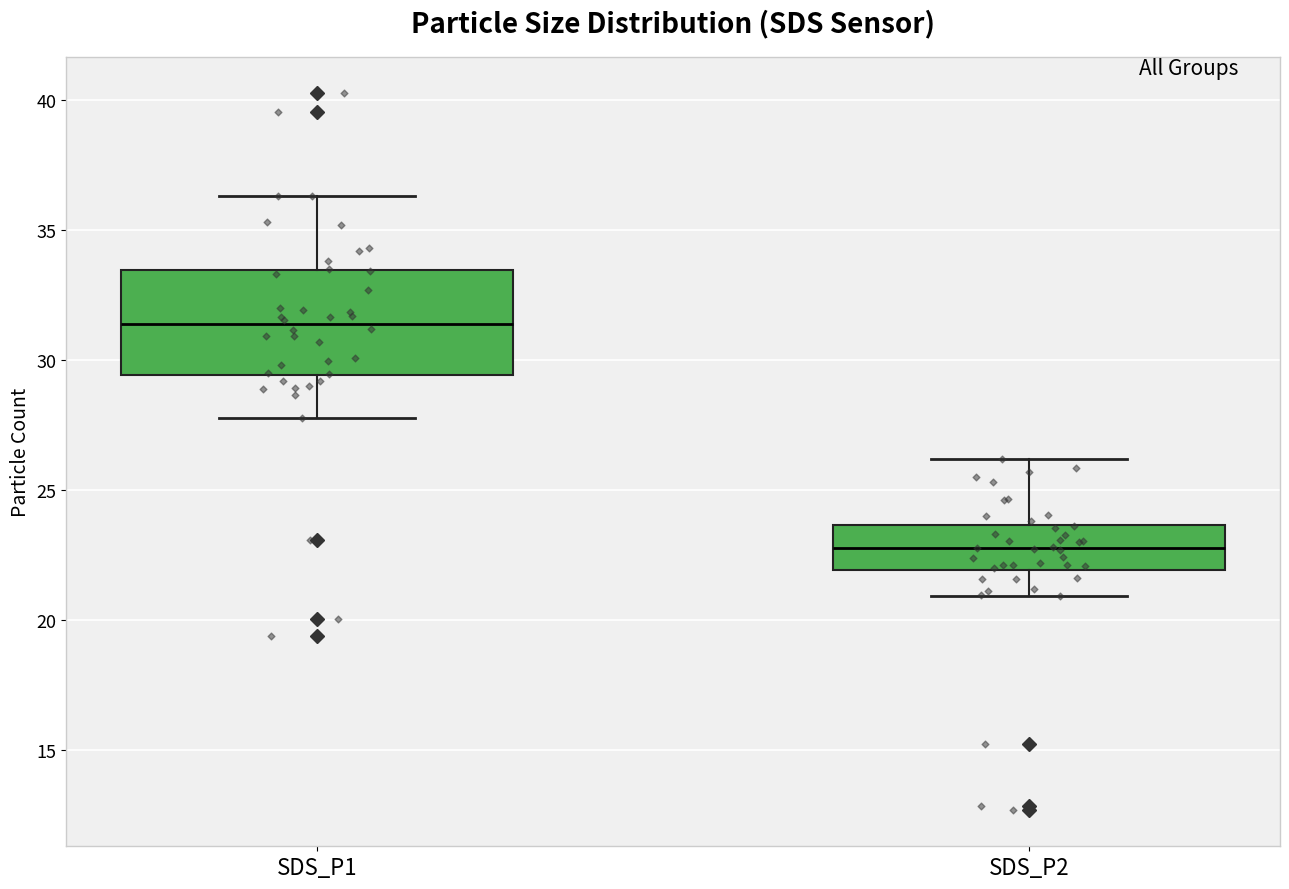

Reading left to right, read every box against the y-axis: the position of its median line, the range the box covers, and the ends of its whiskers. The values are not printed on the chart, so give them approximately, as read against the axis.

SDS_P1: median 31.5, box 29.5 to 33.5, whiskers 28.0 to 36.5
SDS_P2: median 23.0, box 22.0 to 23.5, whiskers 21.0 to 26.0